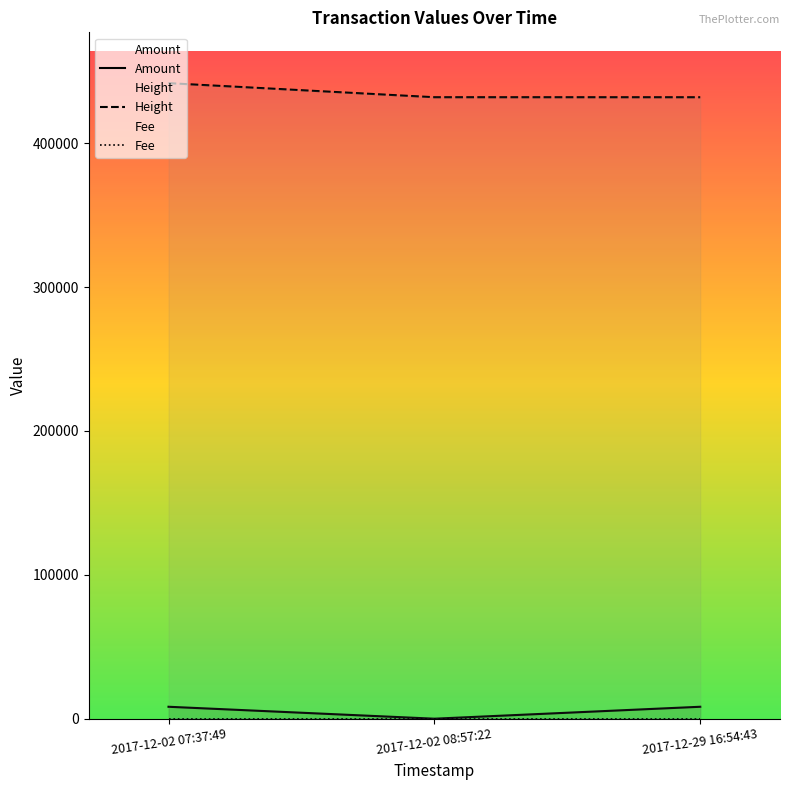

What is the difference between the highest and lowest values at 2017-12-29 16:54:43?

431889.0